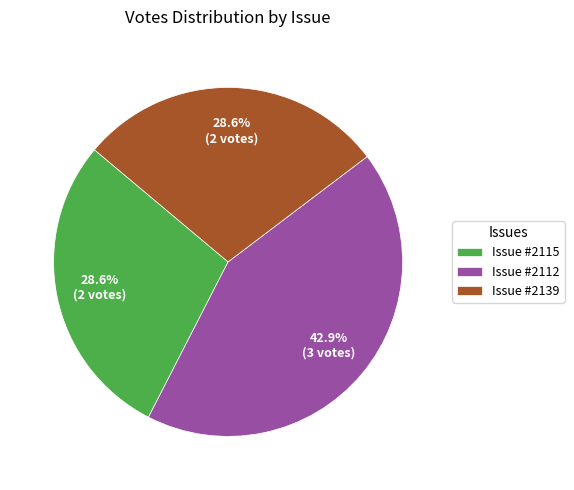

How many segments does this pie chart have?

3